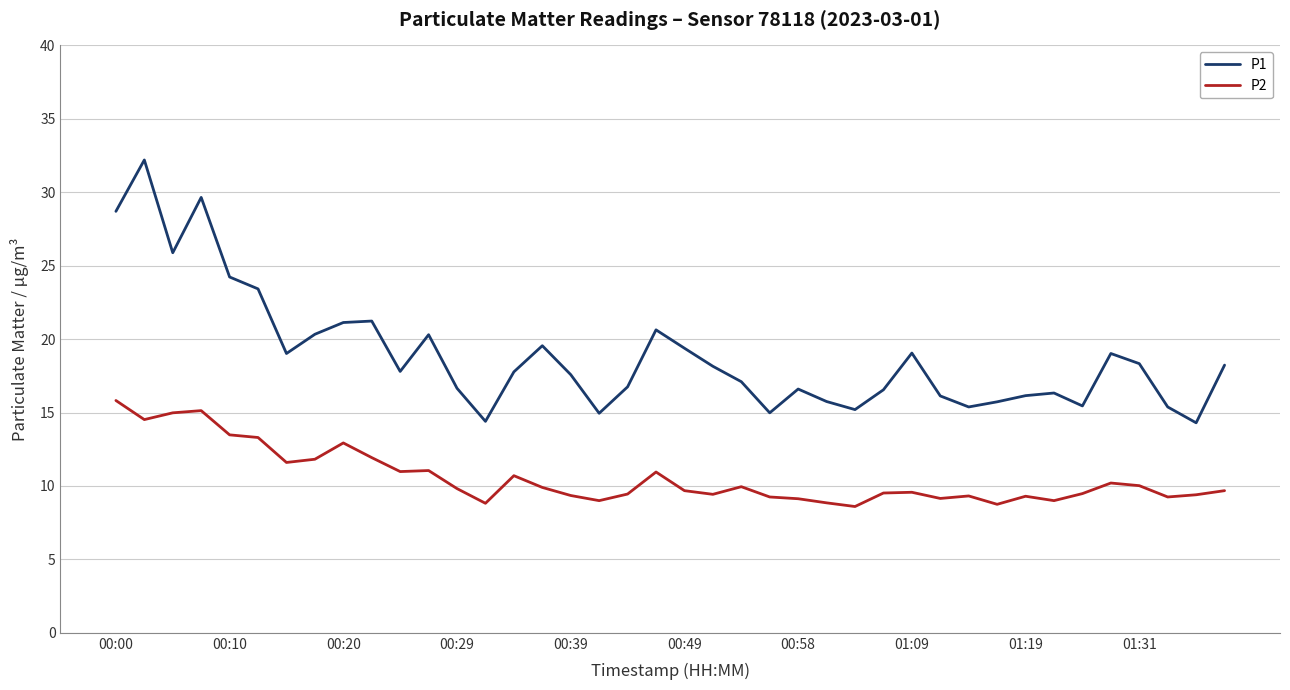

List the series in order of their peak value, lowest first.

P2, P1